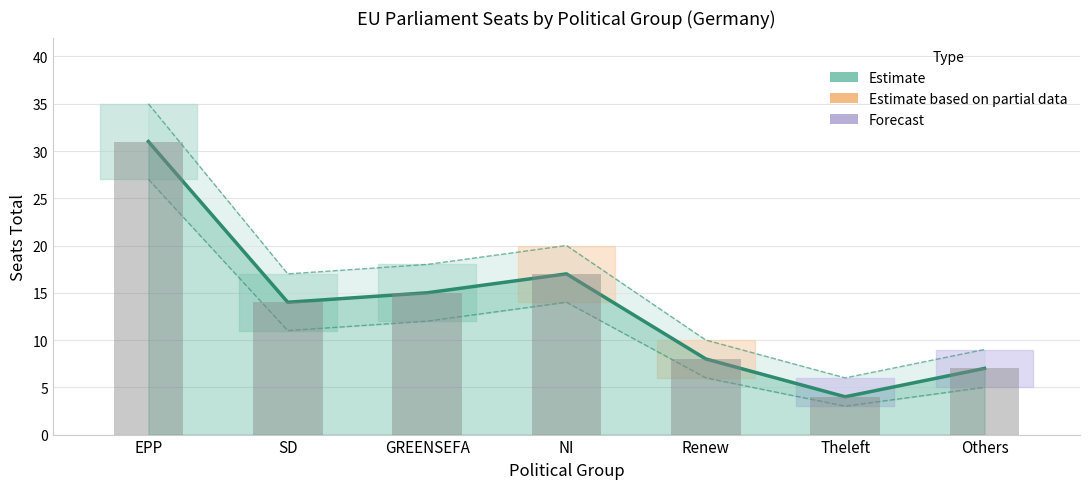

The value of Estimate at SD is 18. True or false?

False